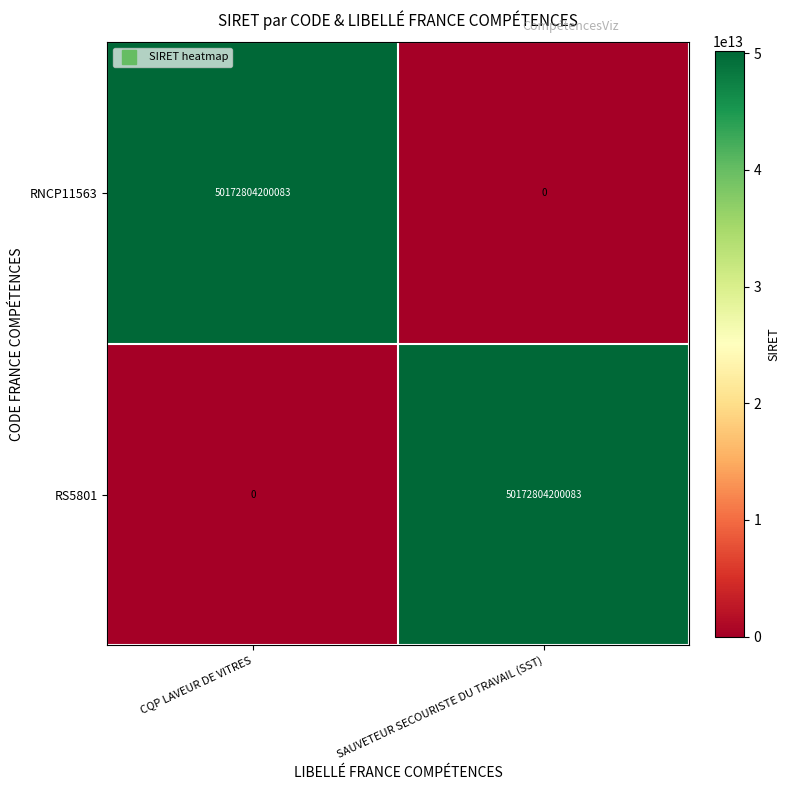

At how many categories does at least one series exceed 12531191184867?

2